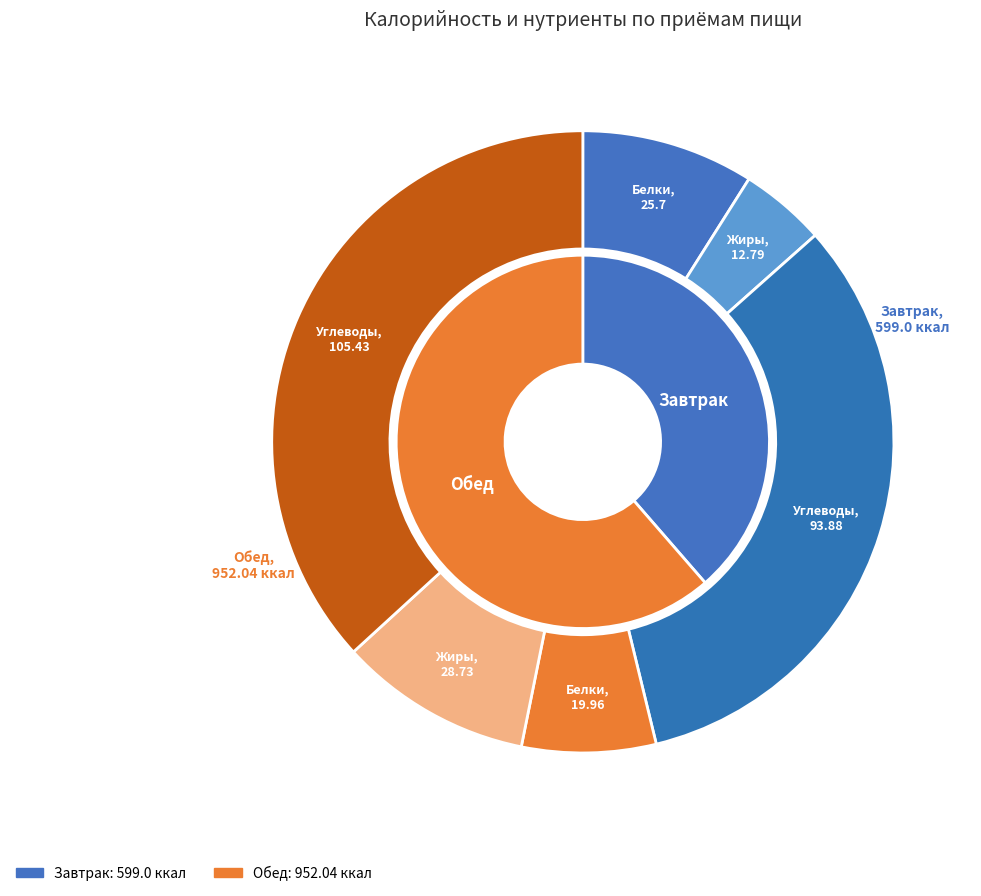

True or false: Обед accounts for 61% of the total.

True